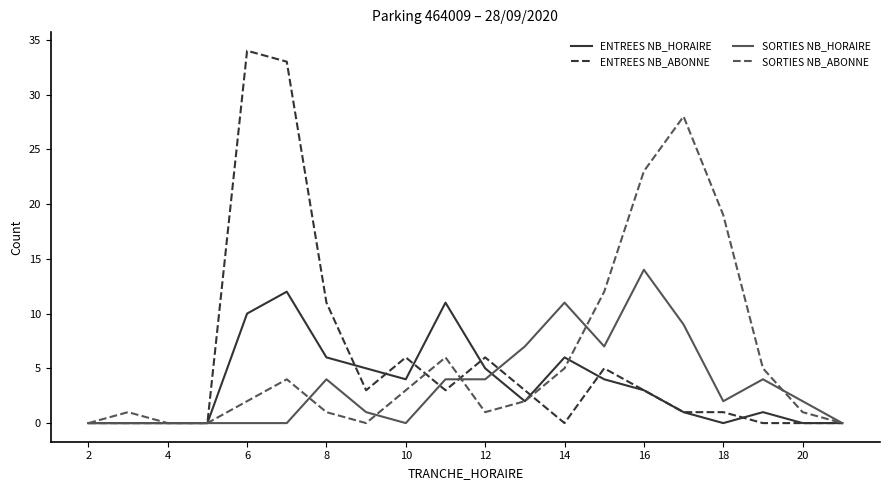

Which series has the widest spread of values?

ENTREES NB_ABONNE